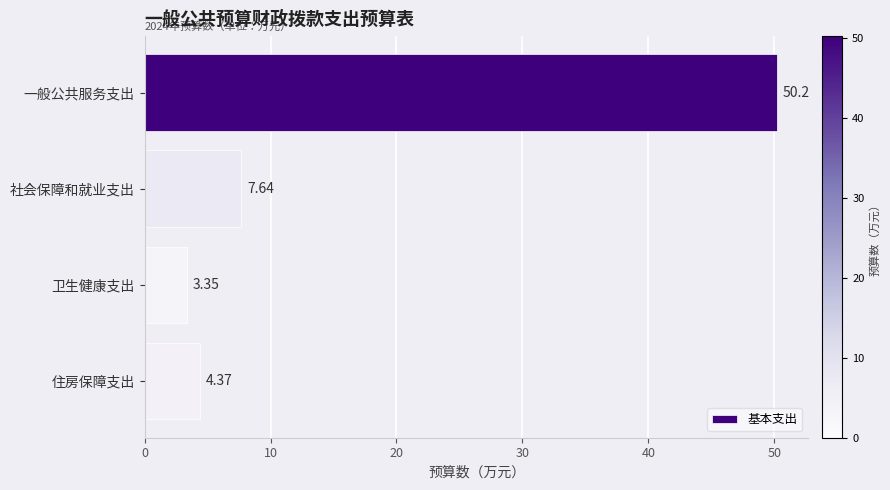

What is the difference between the second highest and minimum values?

4.3